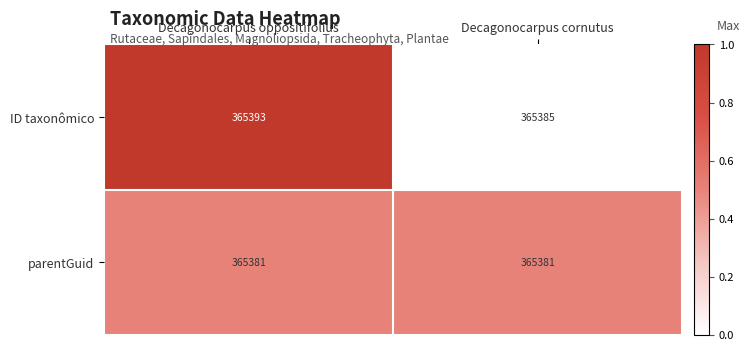

Which series has the largest total across all categories?

ID taxonômico